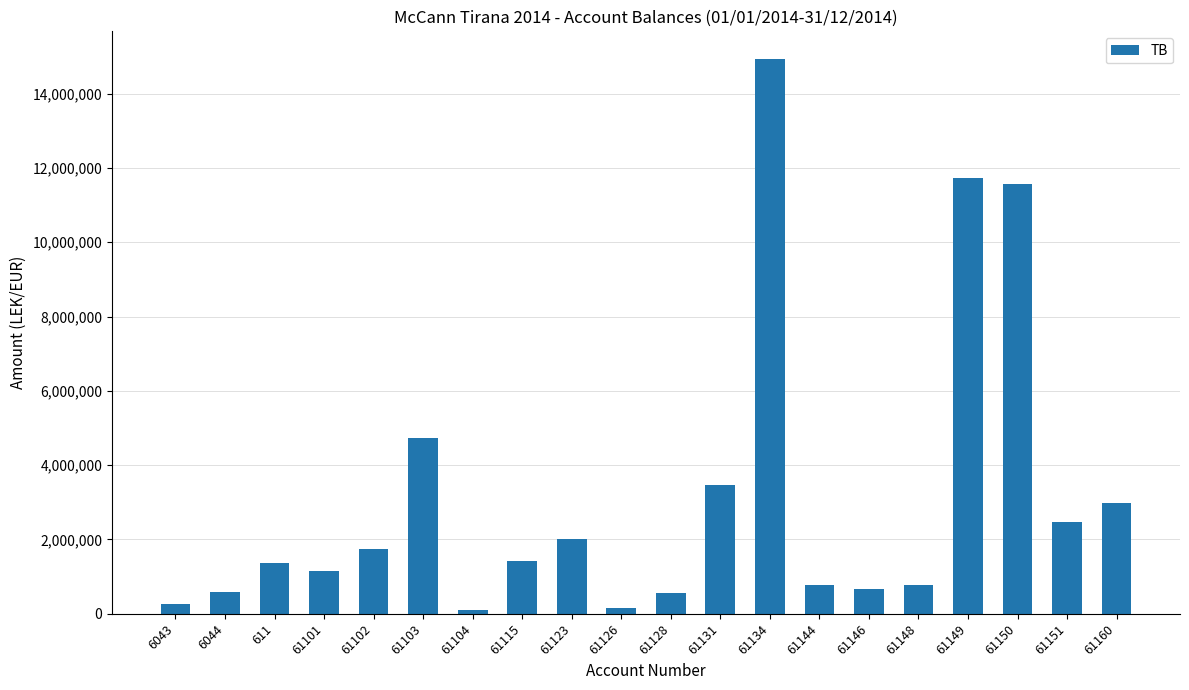

What is the change in value from 61148 to 61150?

+10805550.2